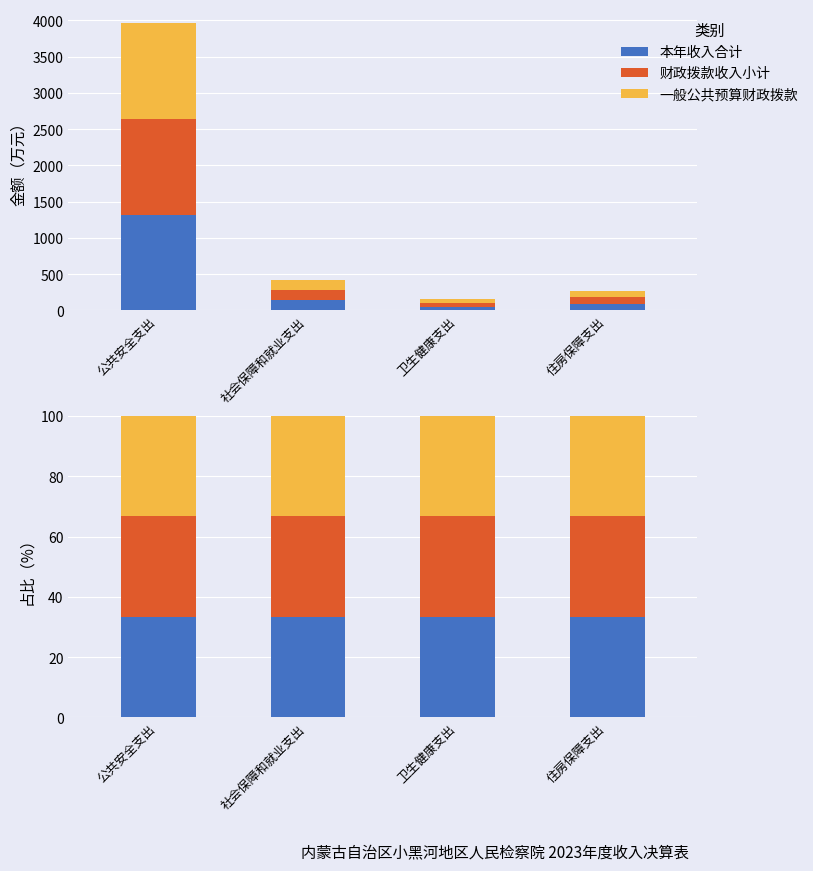

At how many categories does at least one series exceed 33?

4